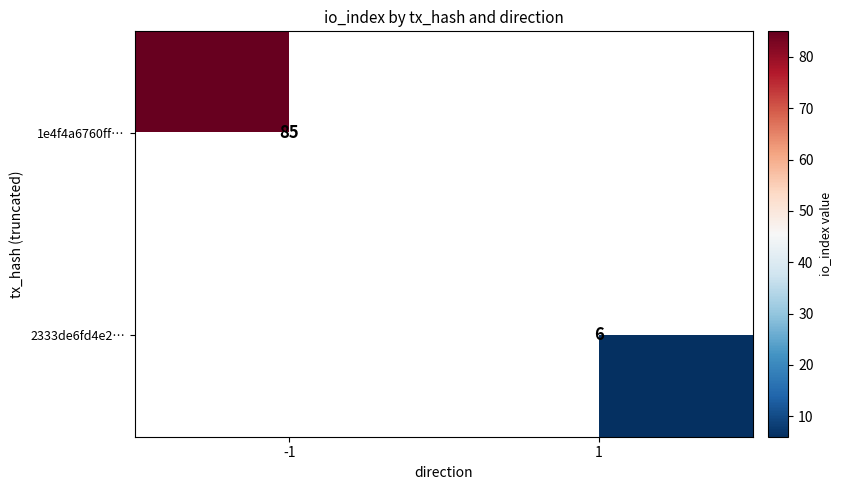

Which category has the highest value across all series?

-1